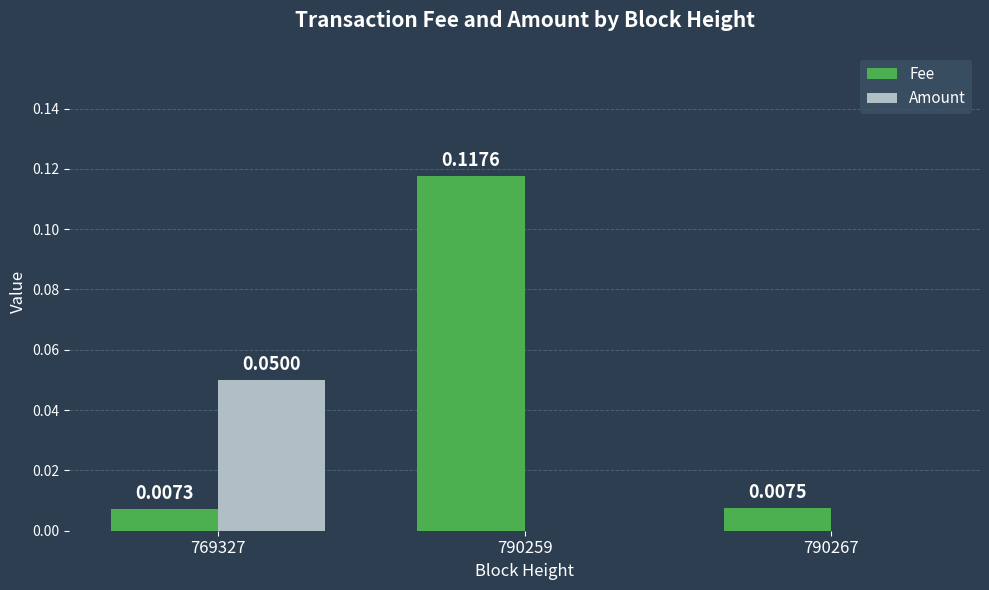

How many values in the Amount series exceed 0?

1